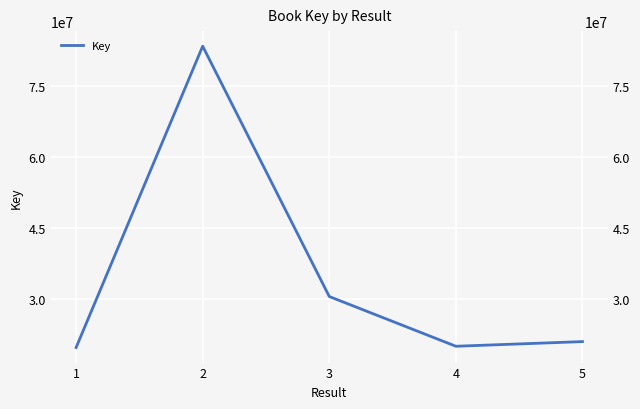

Reading left to right, extract all data points from this chart.

1=19626324	2=83430962	3=30424431	4=19893635	5=20879048